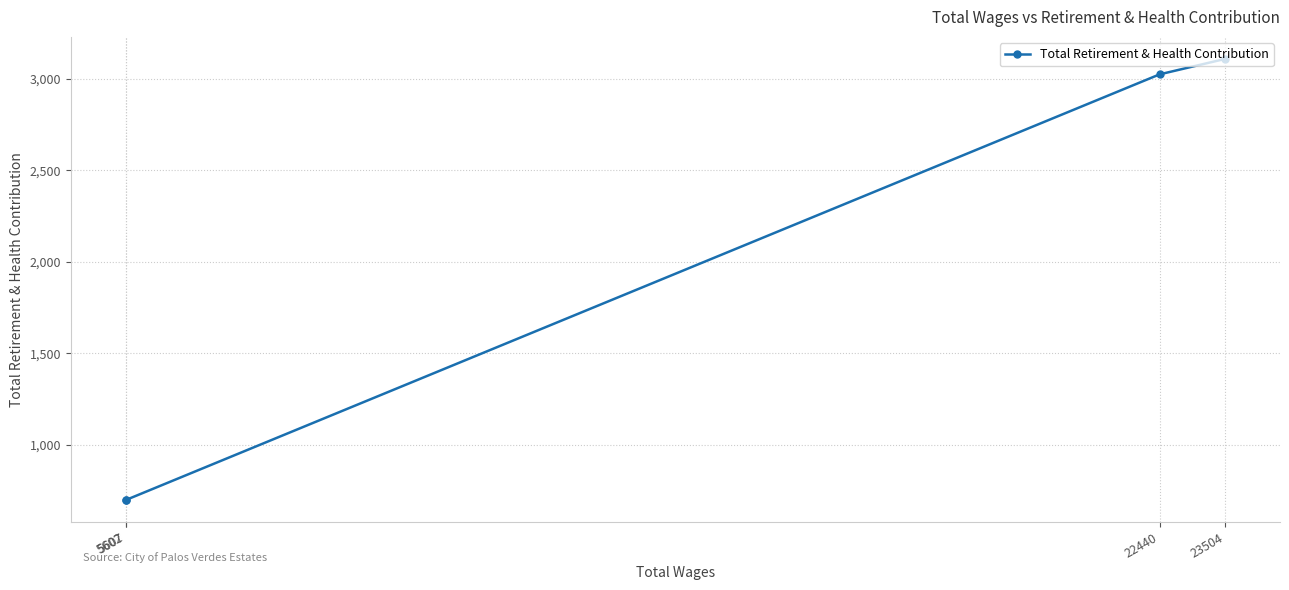

Count the number of values greater than 3023.

1